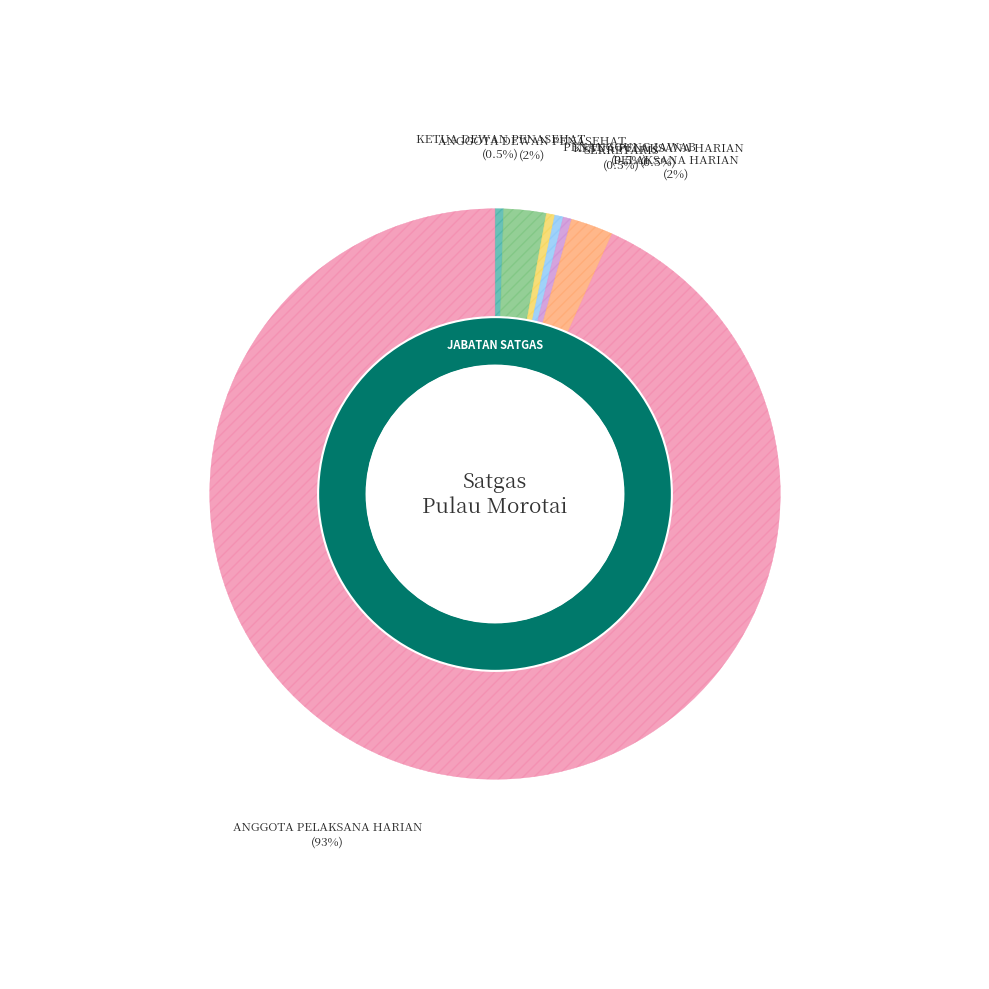

What portion of the pie excludes KETUA DEWAN PENASEHAT?

99.5%